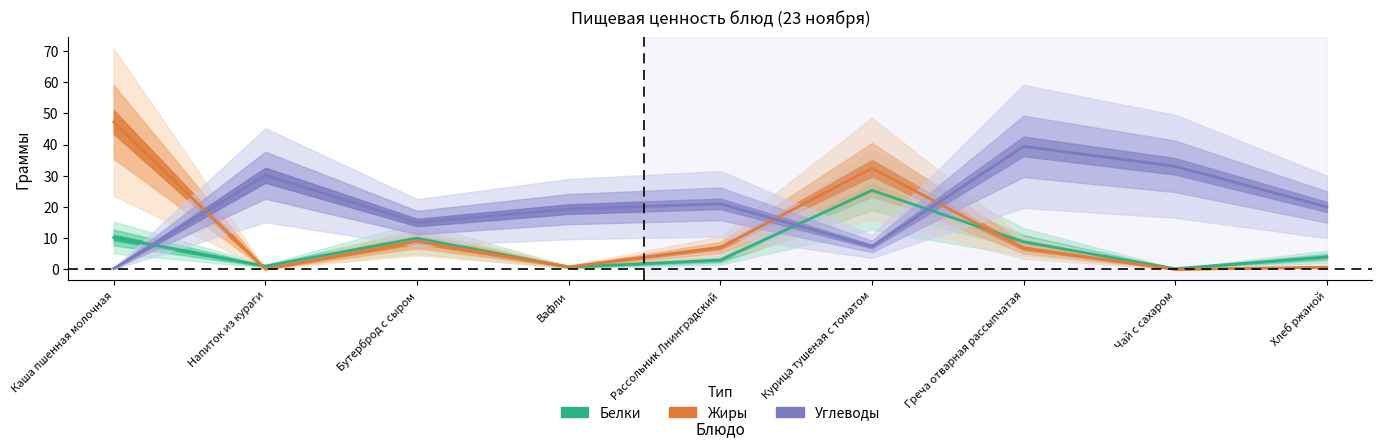

True or false: Углеводы has a value of 33.0 at Чай с сахаром.

True